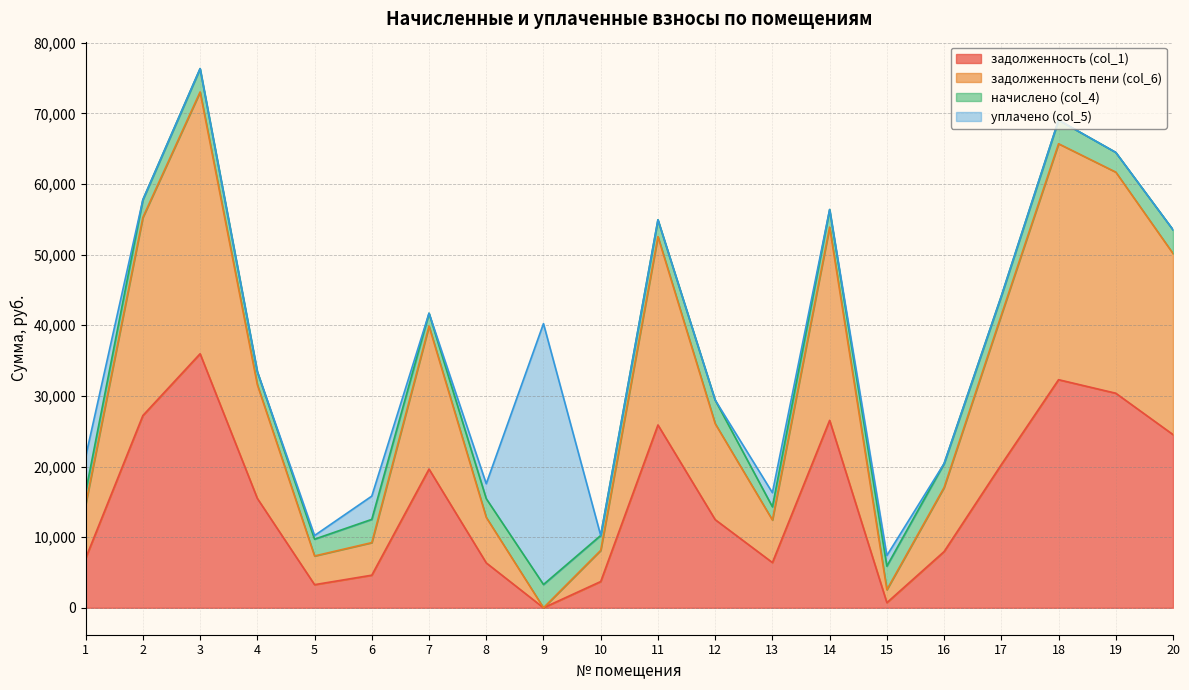

What is the value of the задолженность пени (col_6) point at the 18th from the left?

65704.5